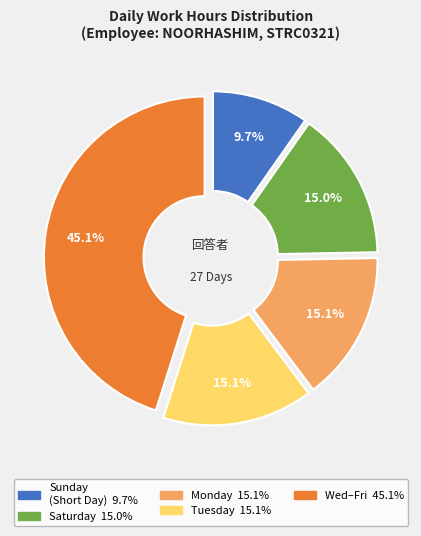

Does any single category account for the majority?

No